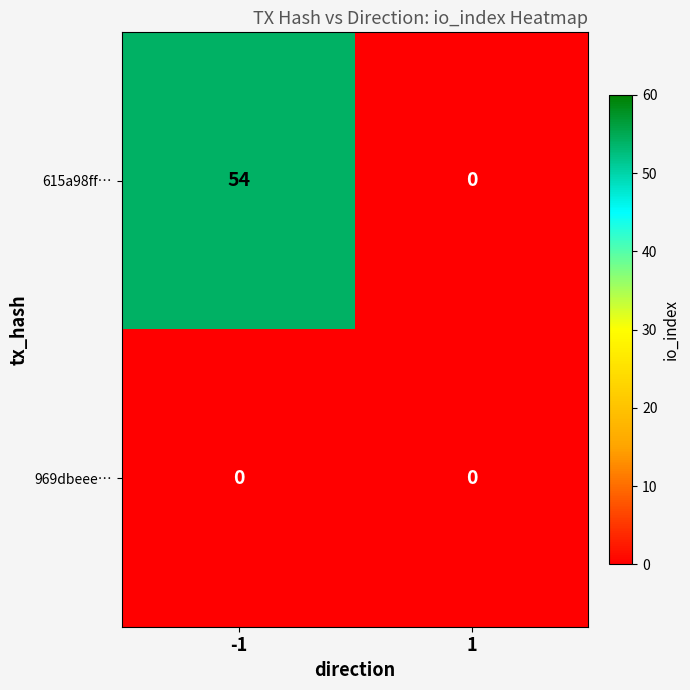

What is the spread (max minus min) of values at -1?

54